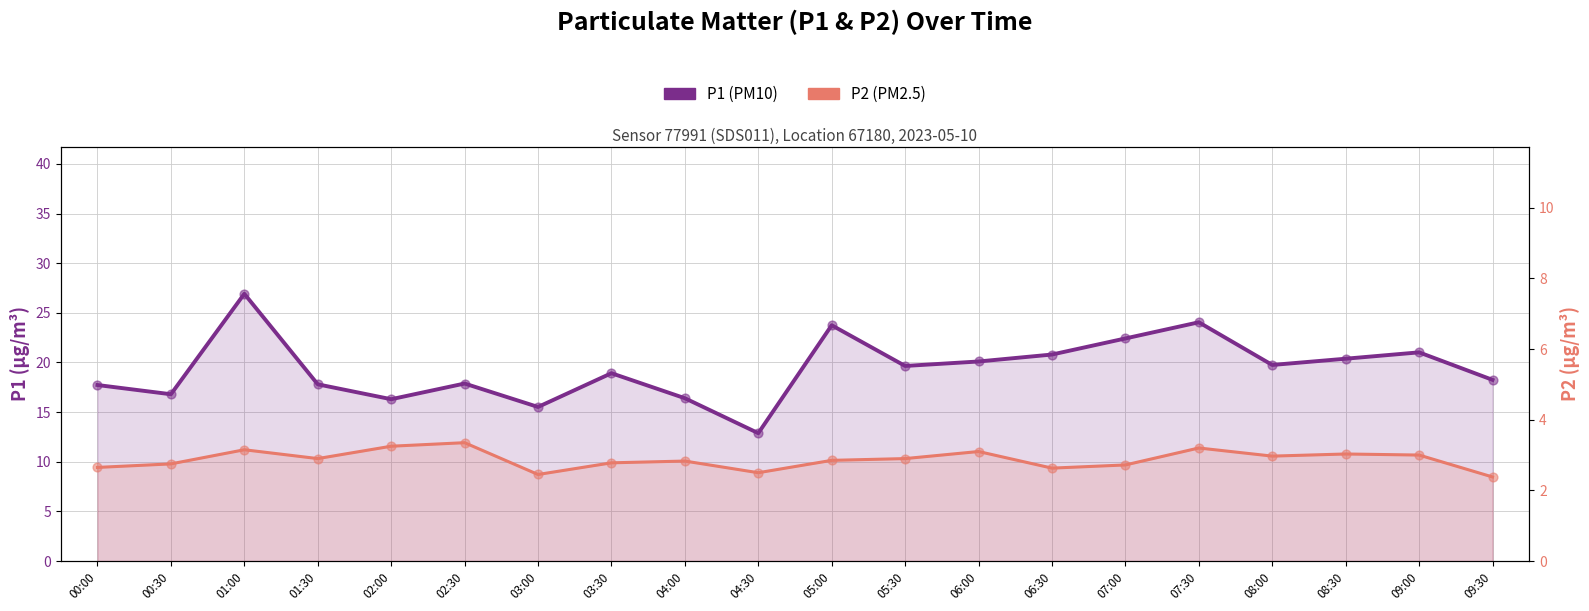

Is the value of P1 (PM10) at 08:00 greater than the value of P2 (PM2.5) at 03:30?

Yes